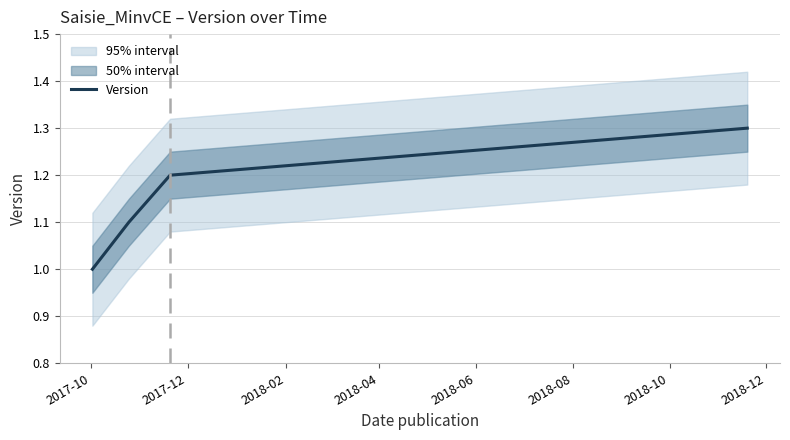

What is the difference between the maximum and minimum values?

0.3